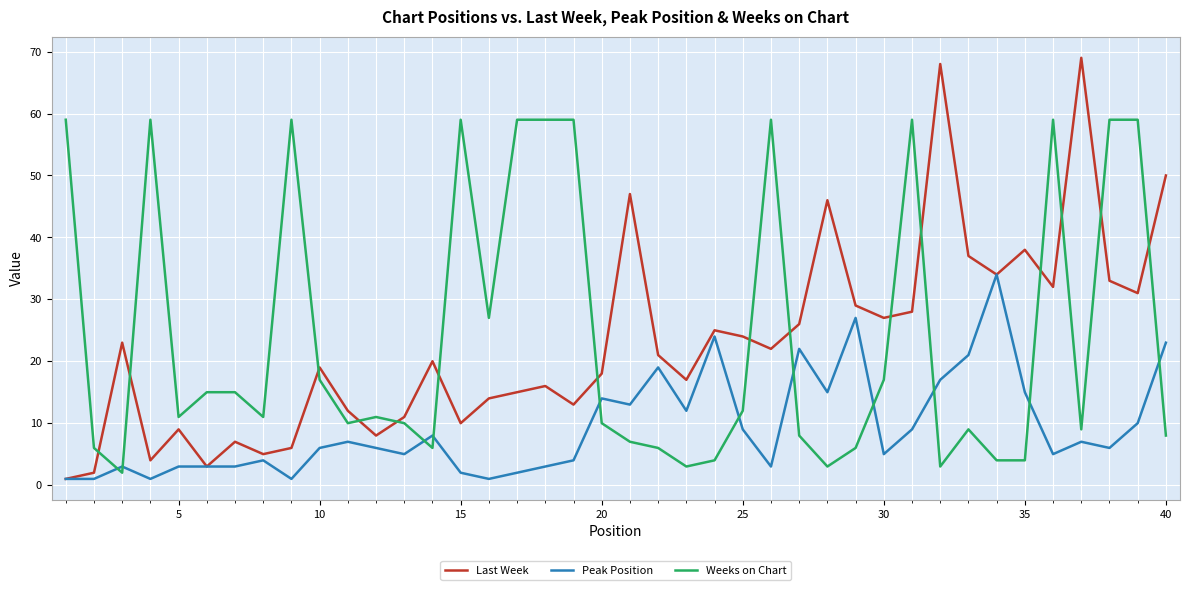

List the series in order of their peak value, lowest first.

Peak Position, Weeks on Chart, Last Week